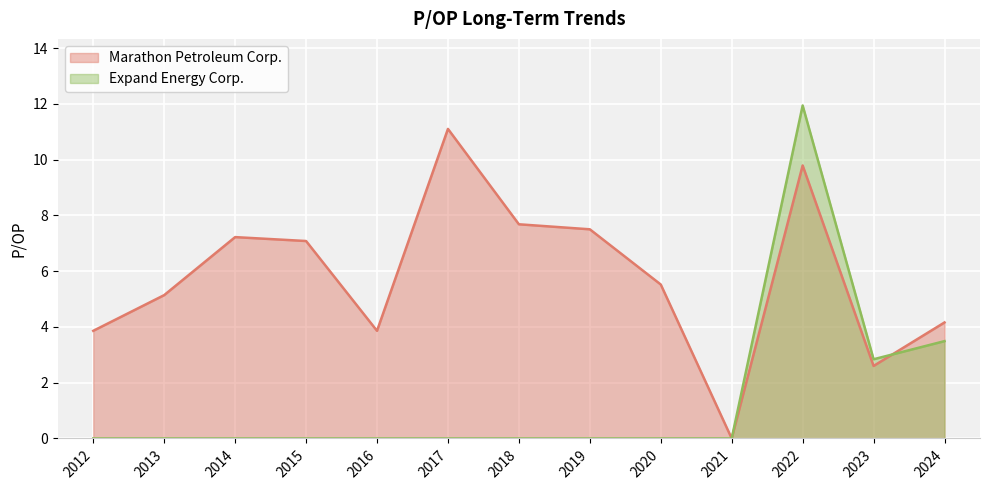

How many times do Expand Energy Corp. and Marathon Petroleum Corp. cross each other?

1